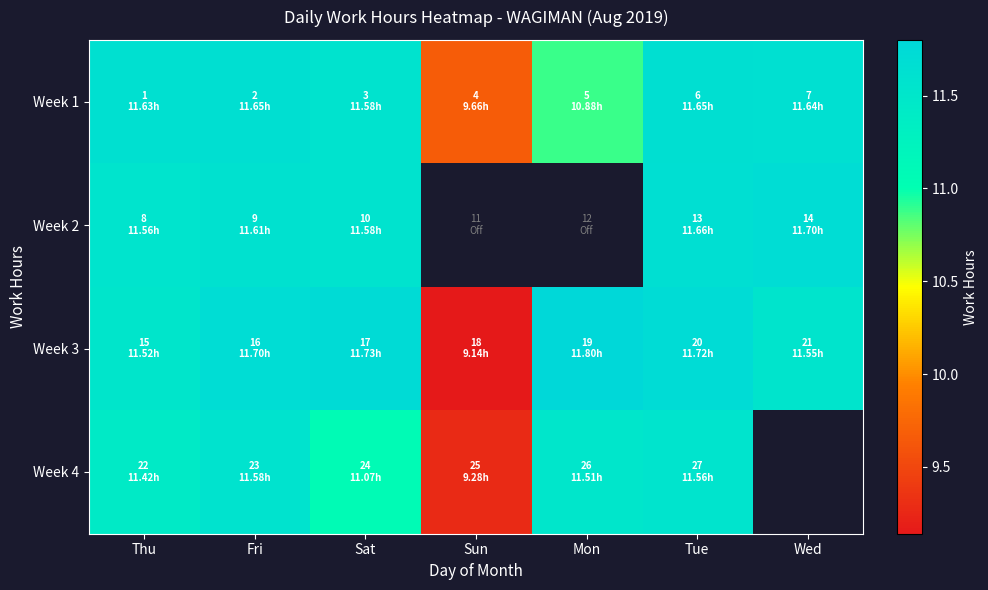

The value of Week 3 at Fri is 3.8. True or false?

False